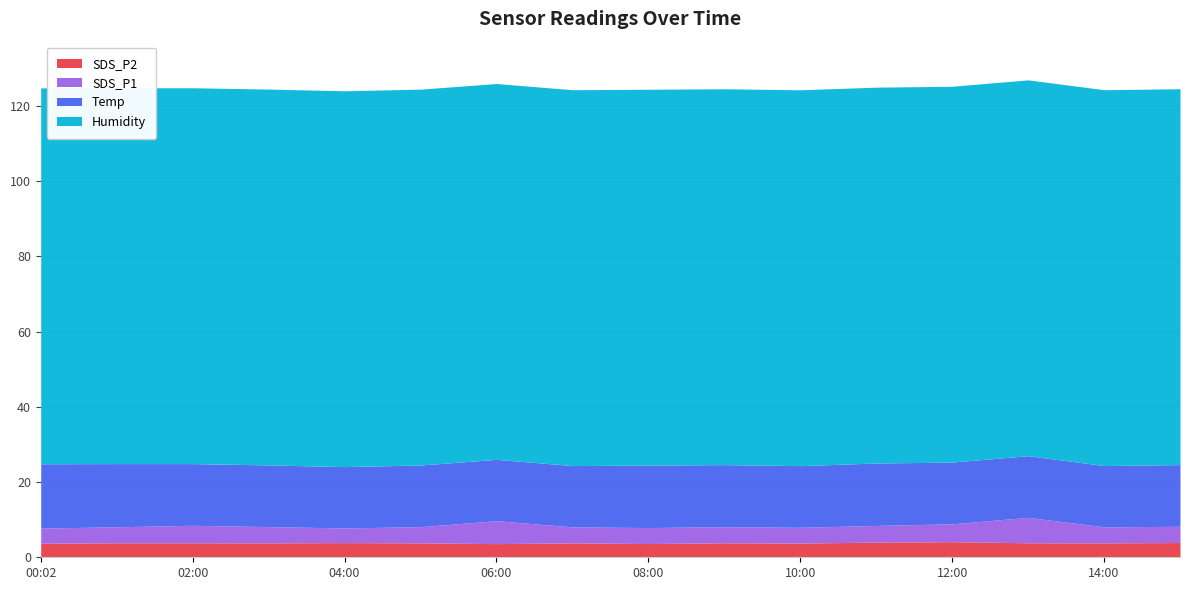

True or false: Temp has a value of 29.2 at 03:00.

False